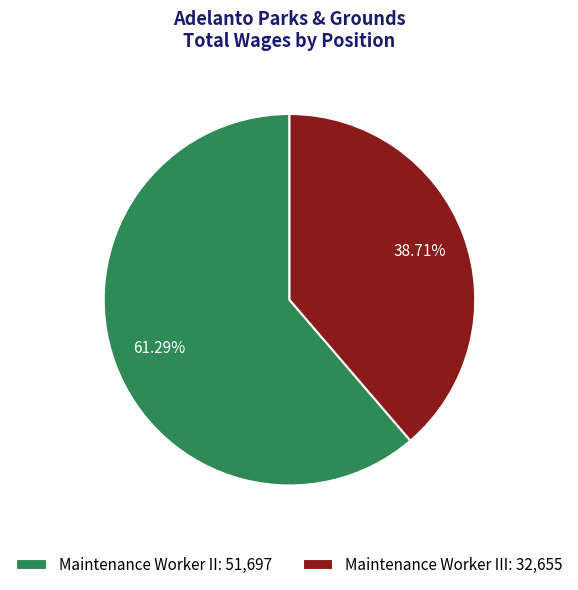

Between Maintenance Worker II: 51,697 and Maintenance Worker III: 32,655, which is larger?

Maintenance Worker II: 51,697